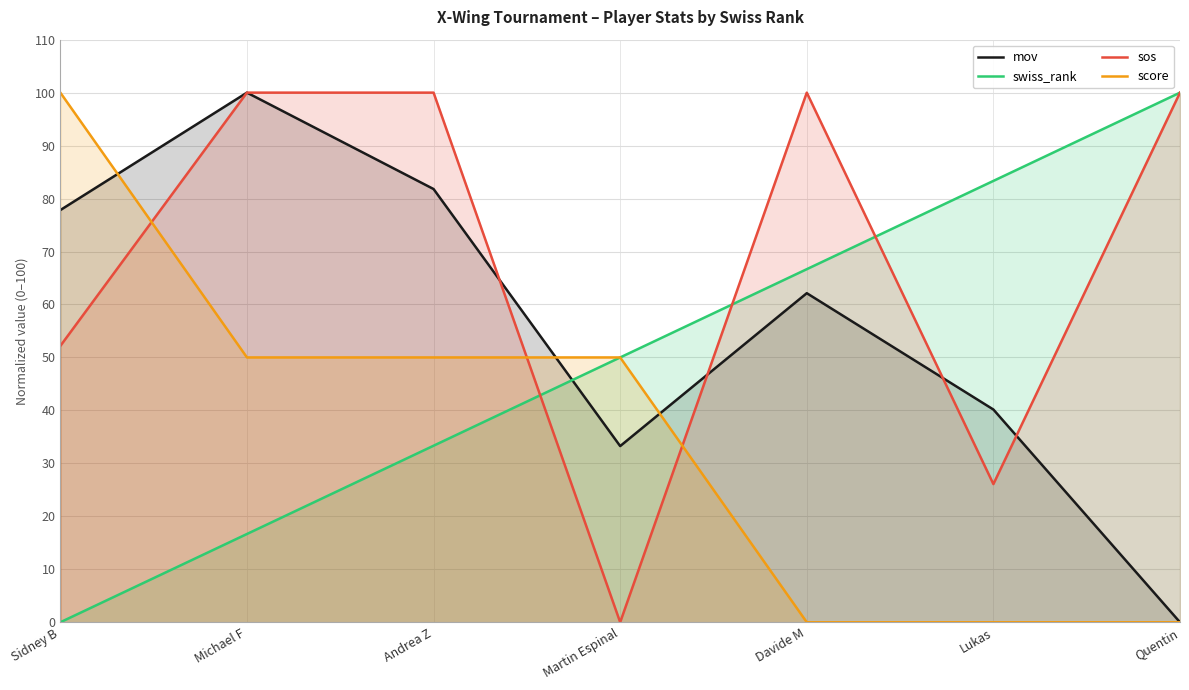

How many lines are shown in the chart?

4